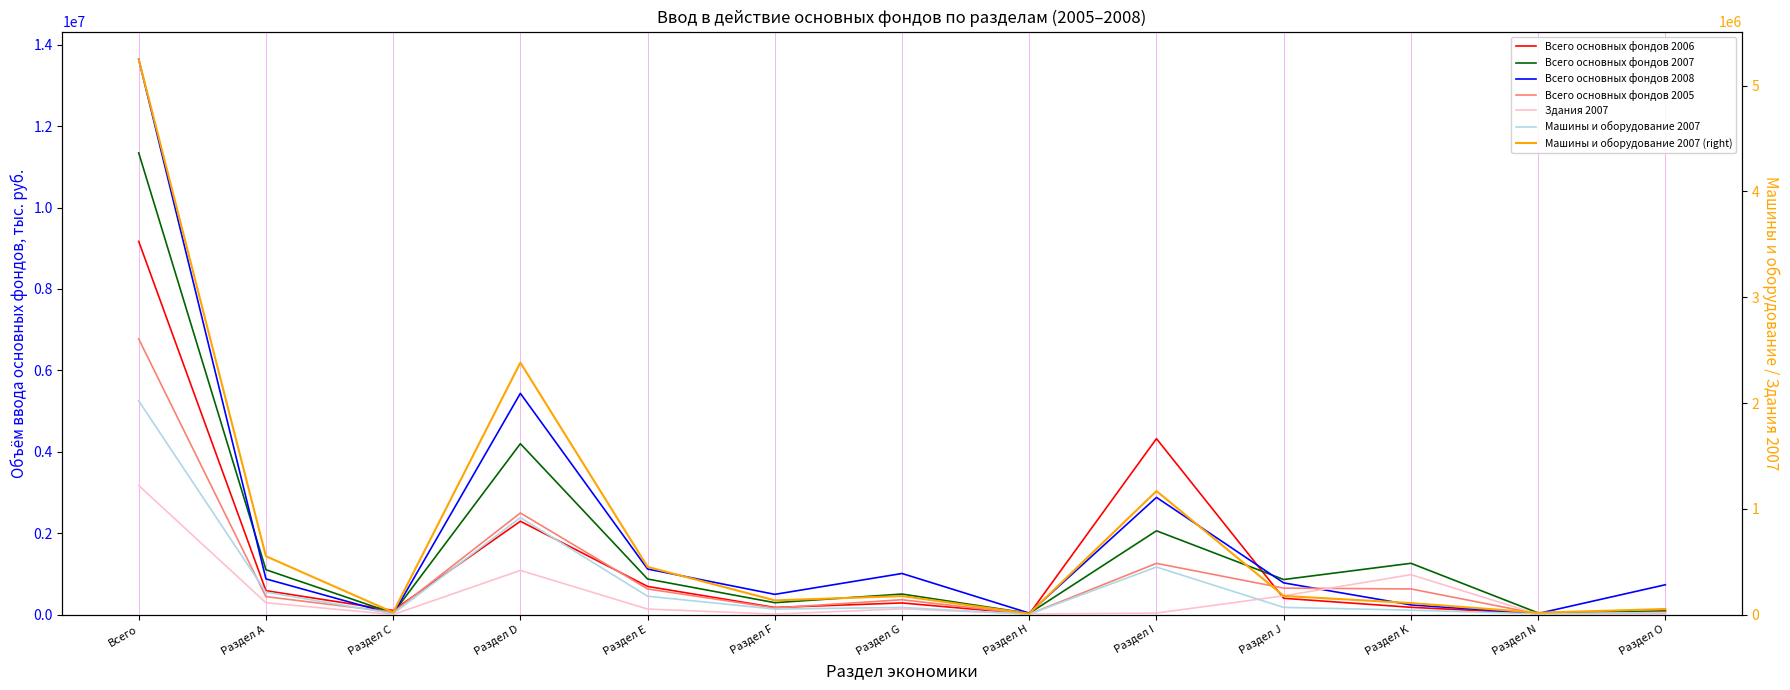

Which series has the largest total across all categories?

Всего основных фондов 2008